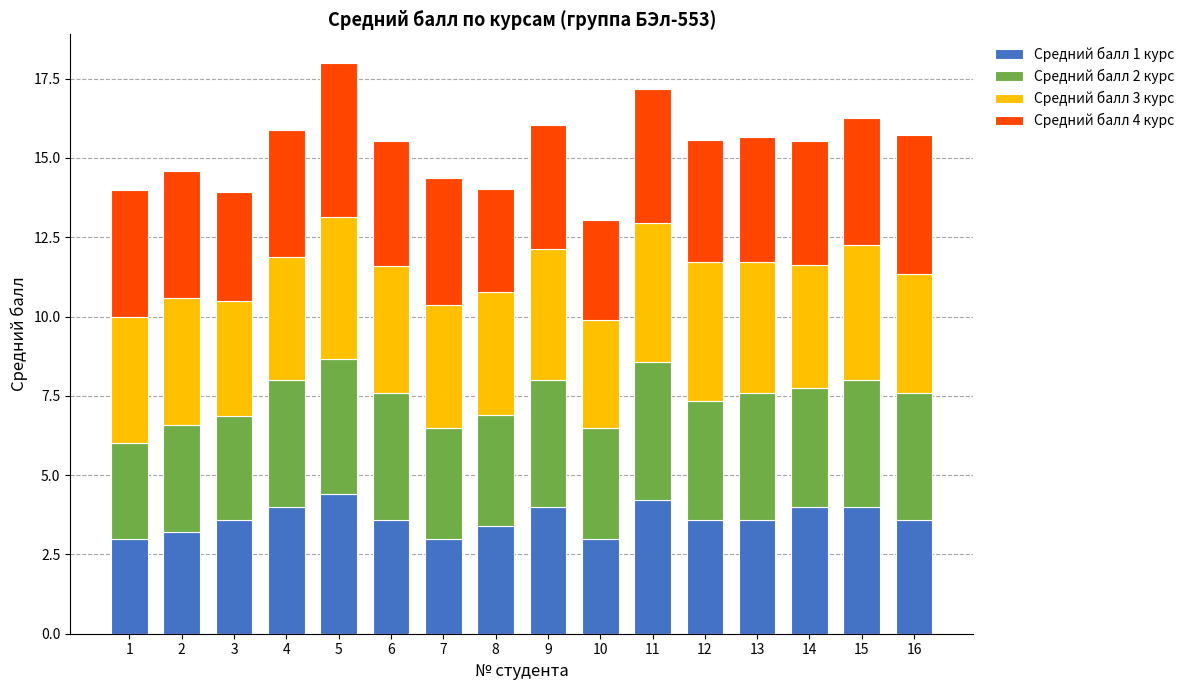

What is the difference between the Средний балл 1 курс values at 5 and 3?

0.8